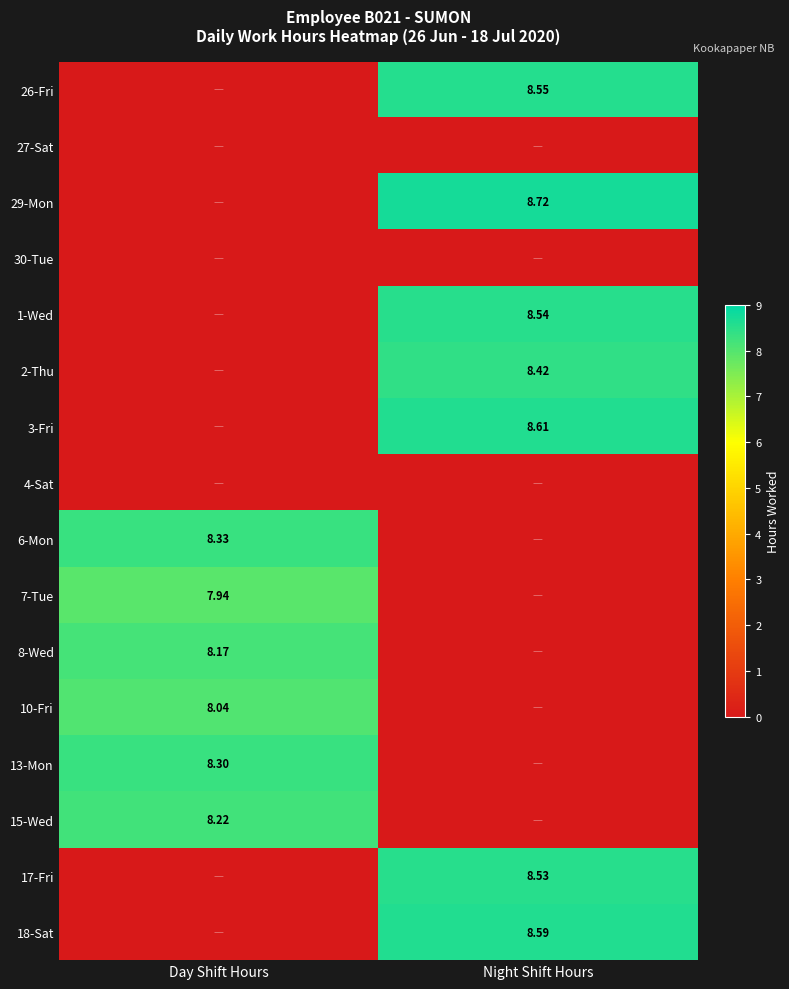

The value of 4-Sat at Day Shift Hours is 0.0. True or false?

True